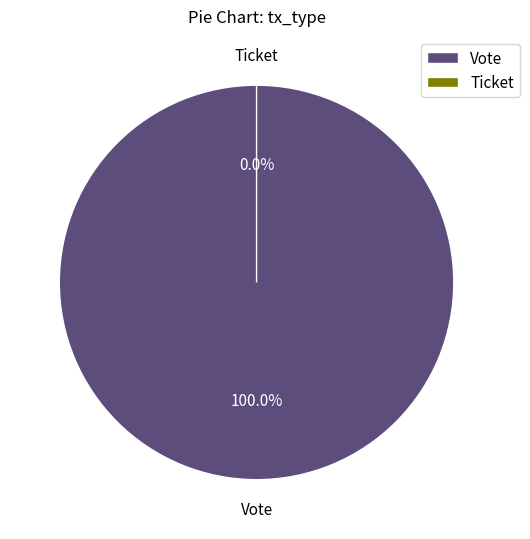

True or false: Vote accounts for 100% of the total.

True